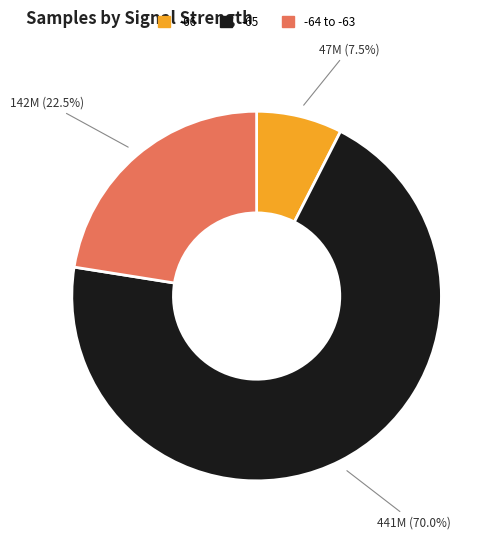

How many slices are in this pie chart?

3